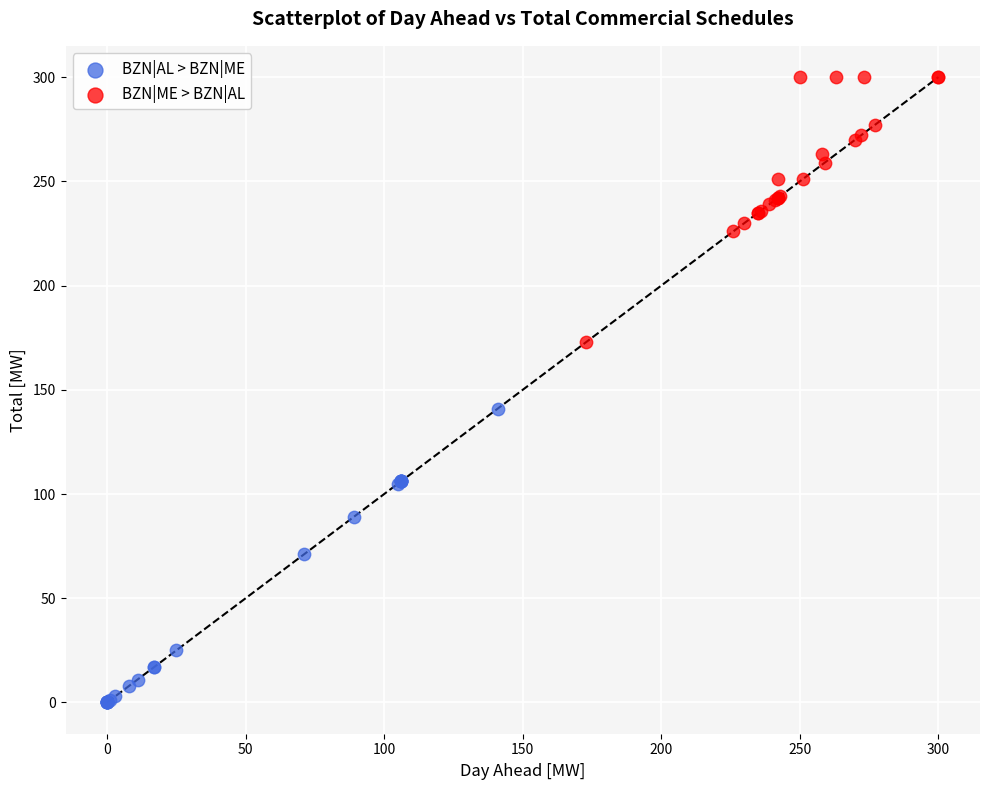

Which series reaches the maximum Y coordinate?

BZN|ME > BZN|AL